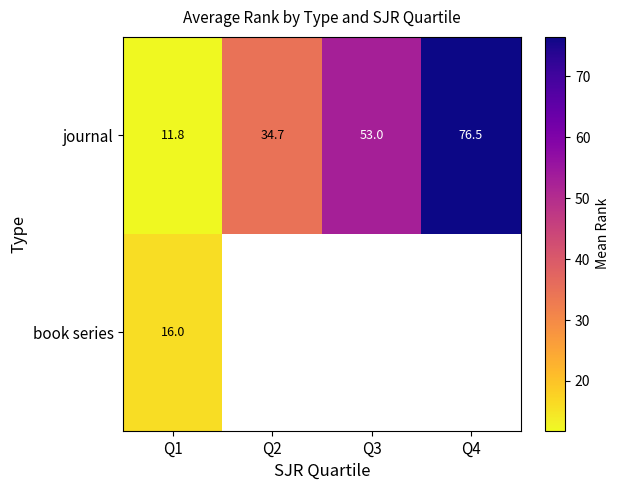

At which label is journal closest to 44?

Q3